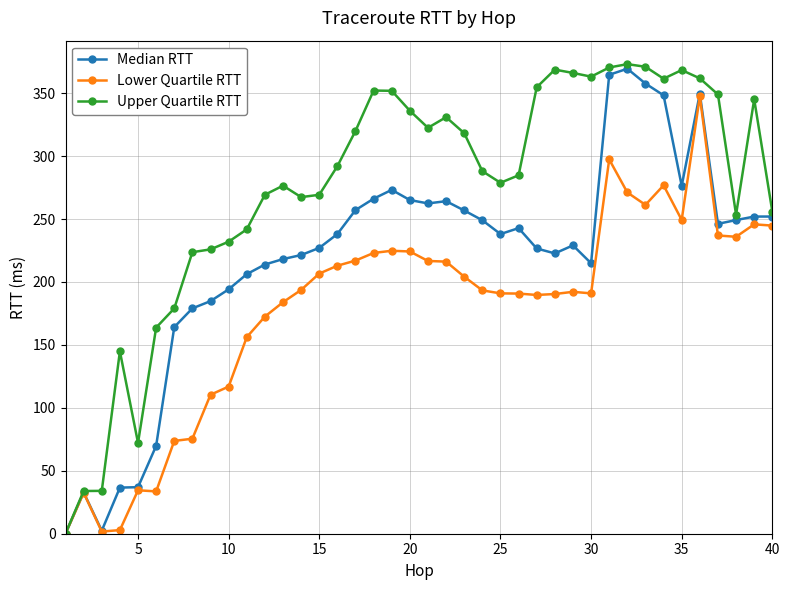

True or false: Median RTT has more than 1 points higher than both neighbors.

True